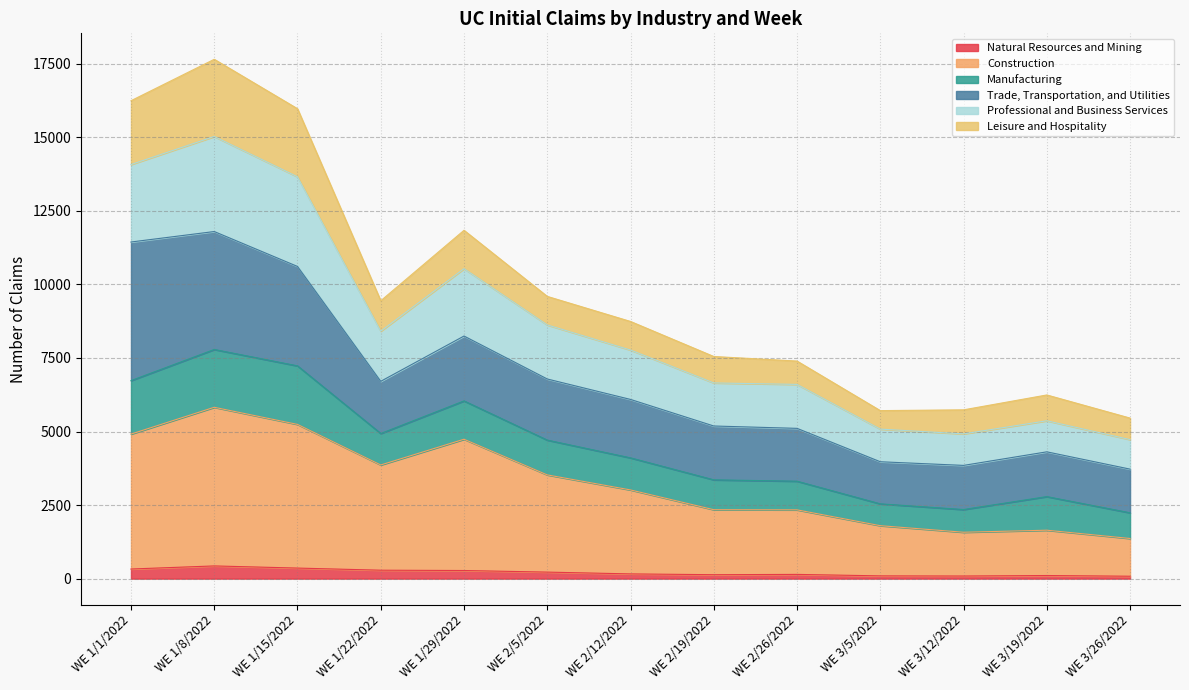

Which category has the highest value across all series?

WE 1/8/2022